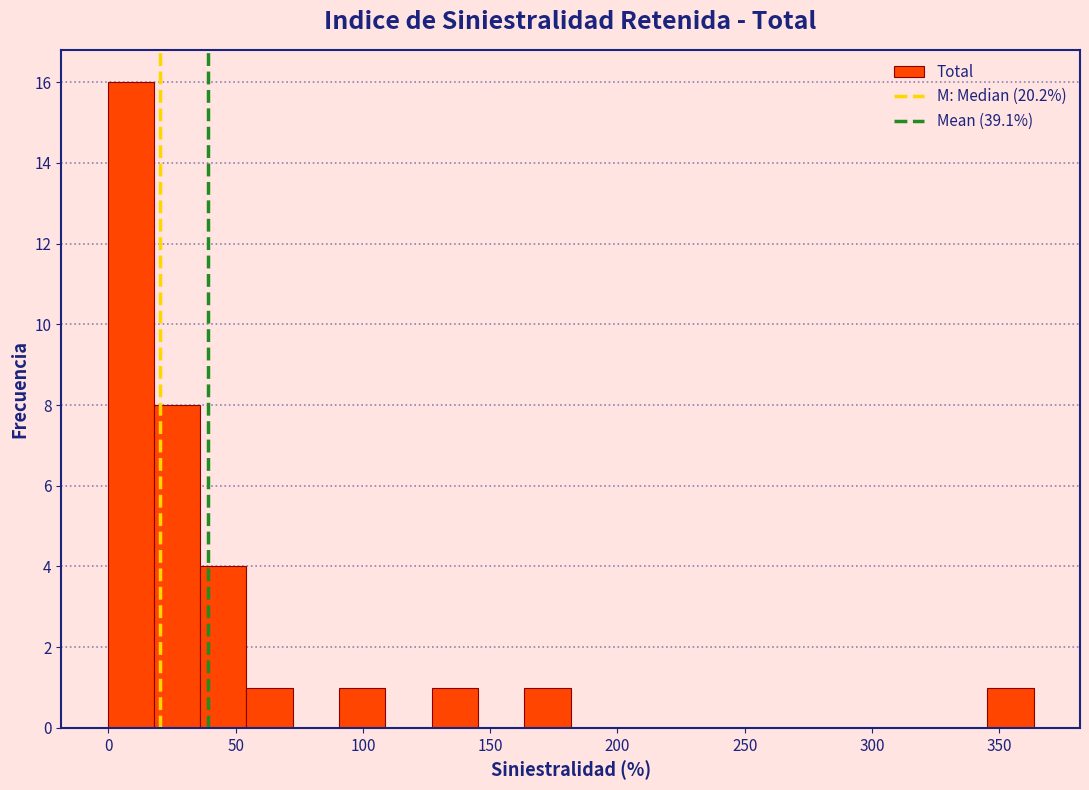

Around what value on the x-axis is the tallest bar? Give the approximate position of its centre, as read against the axis.

10